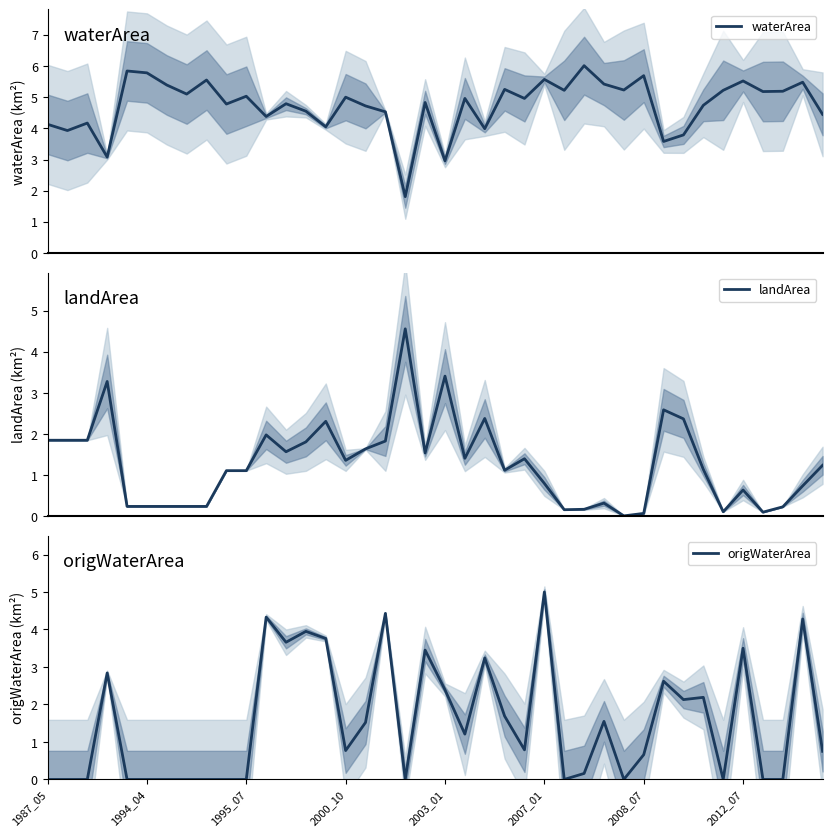

What is the minimum value for waterArea?

1.8